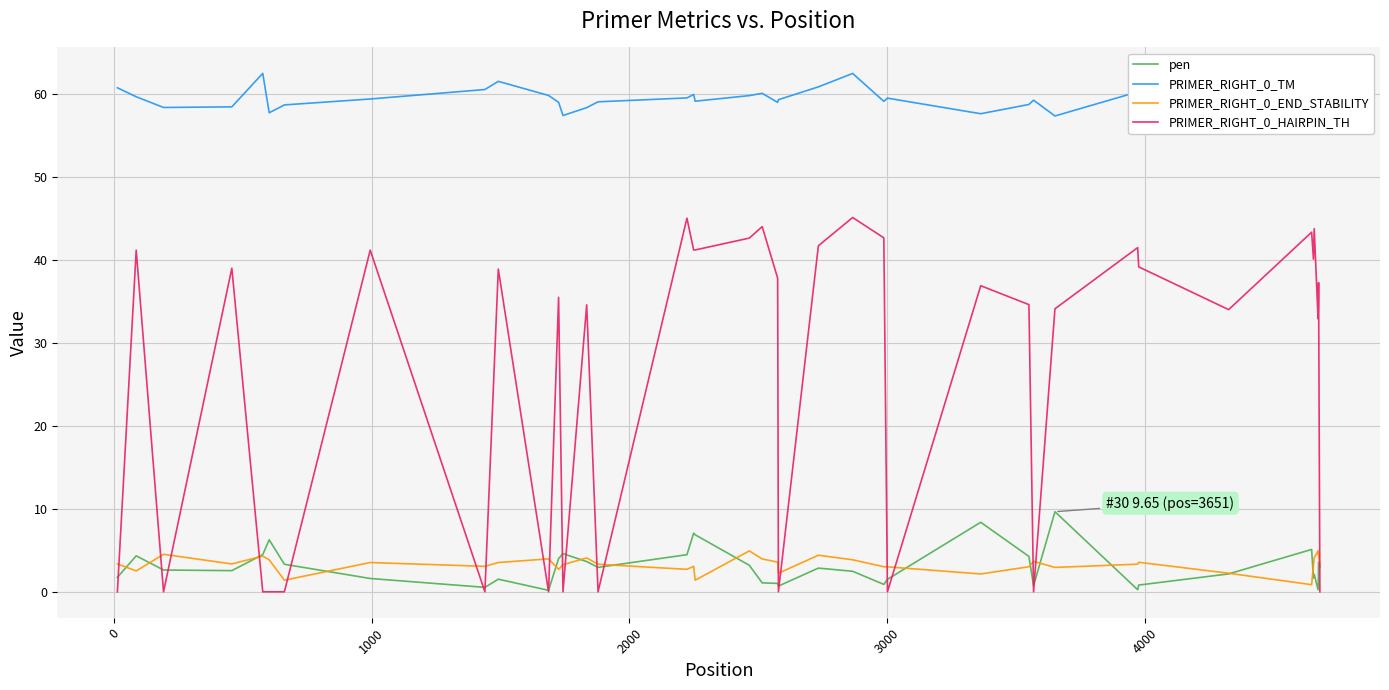

What is the difference between the maximum and minimum values in the pen series?

9.5